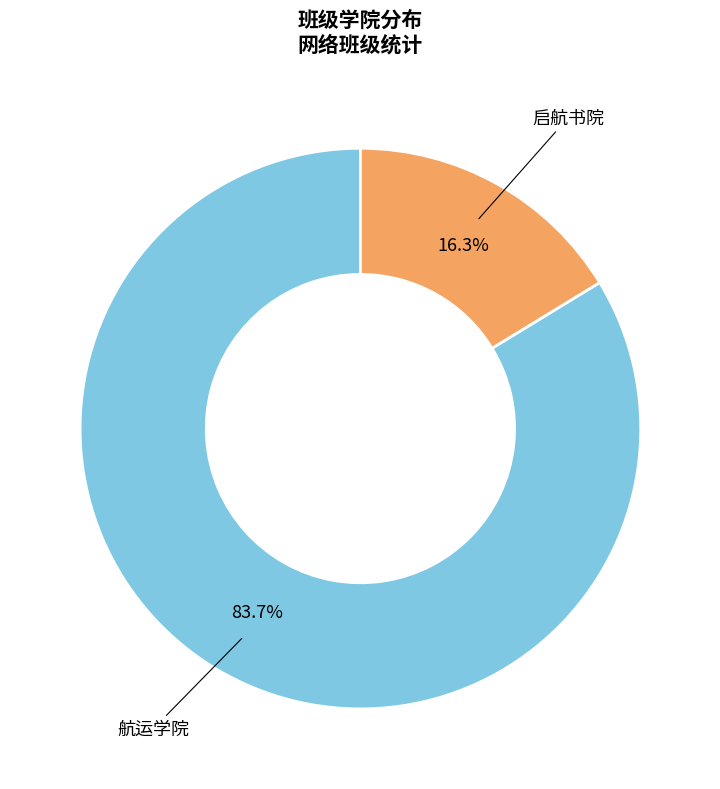

To the nearest percent, what is the difference between the 航运学院 and 启航书院 slice percentages?

67%